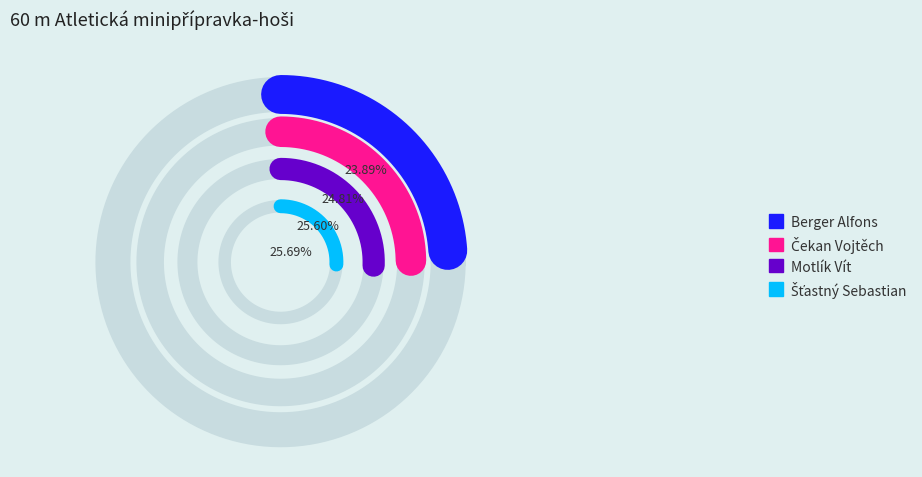

To the nearest percent, what is the difference between the largest and smallest slice percentages?

2%